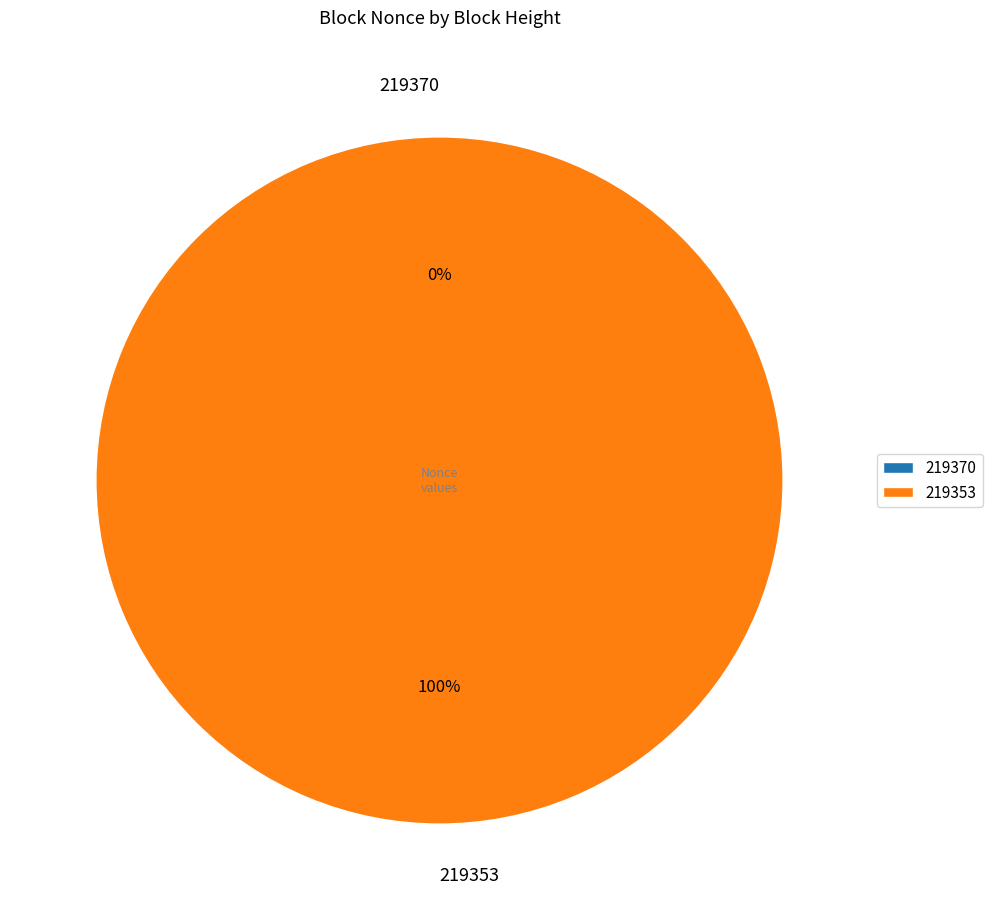

How many slices are in this pie chart?

2